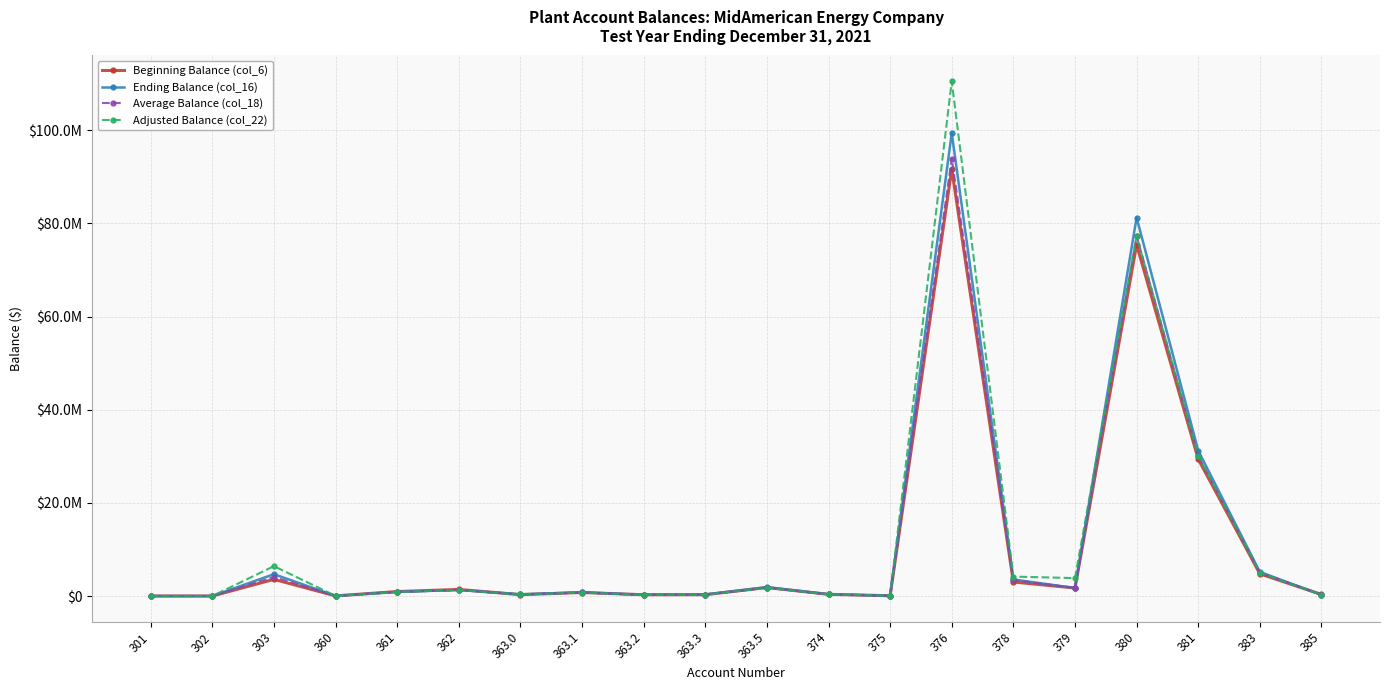

List the series in order of their peak value, lowest first.

Beginning Balance (col_6), Average Balance (col_18), Ending Balance (col_16), Adjusted Balance (col_22)